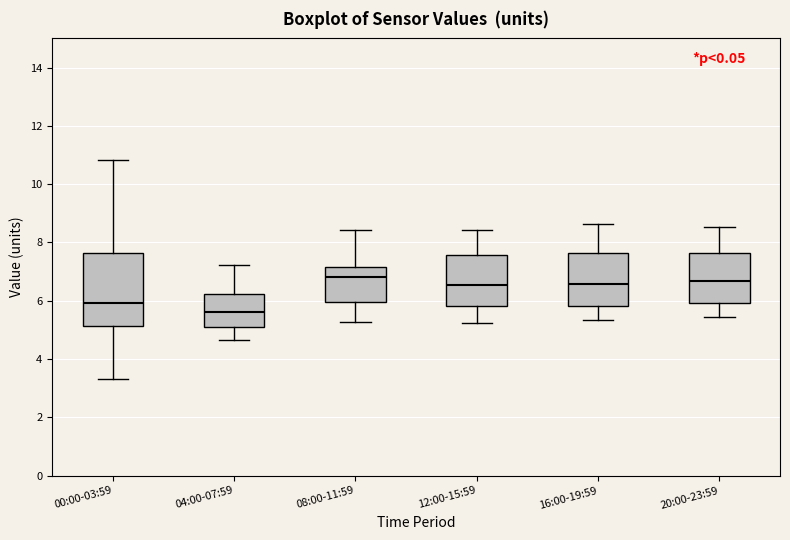

Which box has the lowest median line?

04:00-07:59